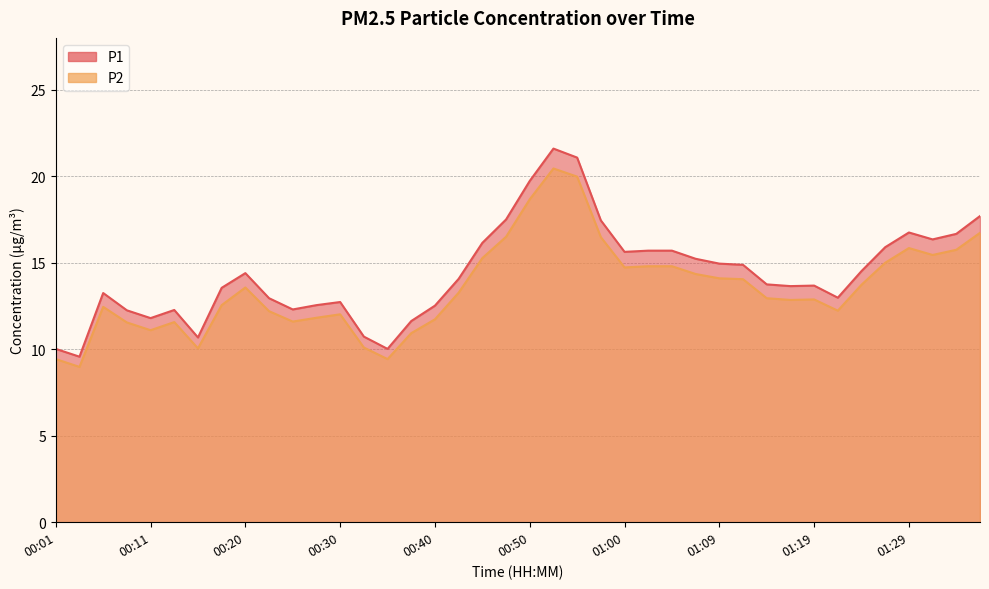

Which category has the lowest value in the P1 series?

00:04